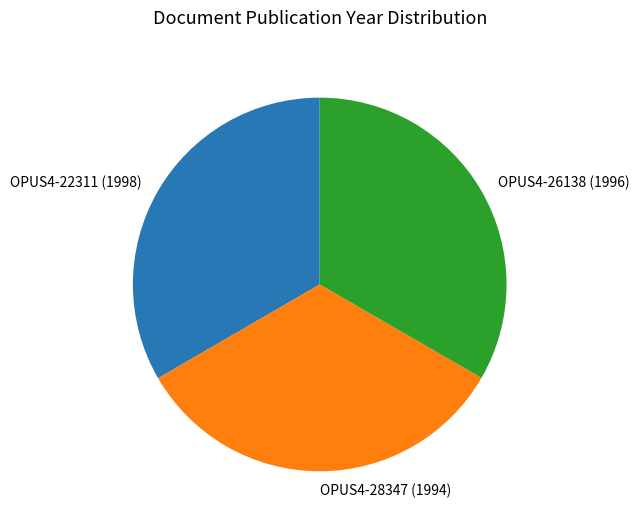

Does OPUS4-28347 (1994) account for over 50% of the chart?

No